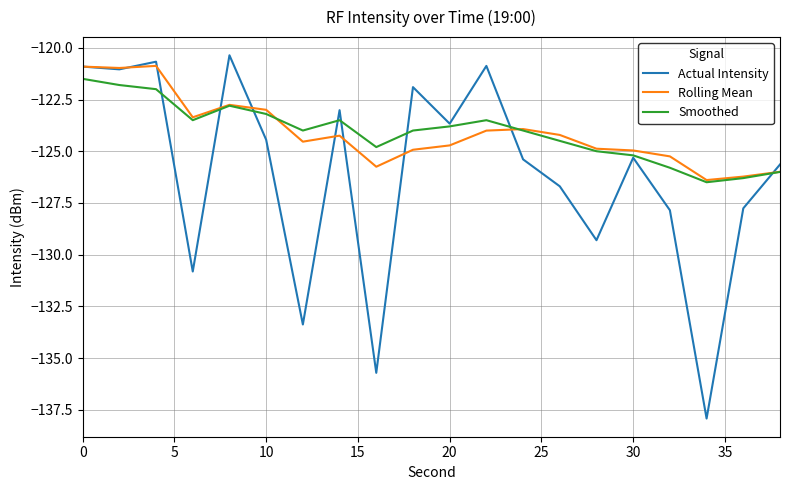

What is the smallest value displayed?

-137.9